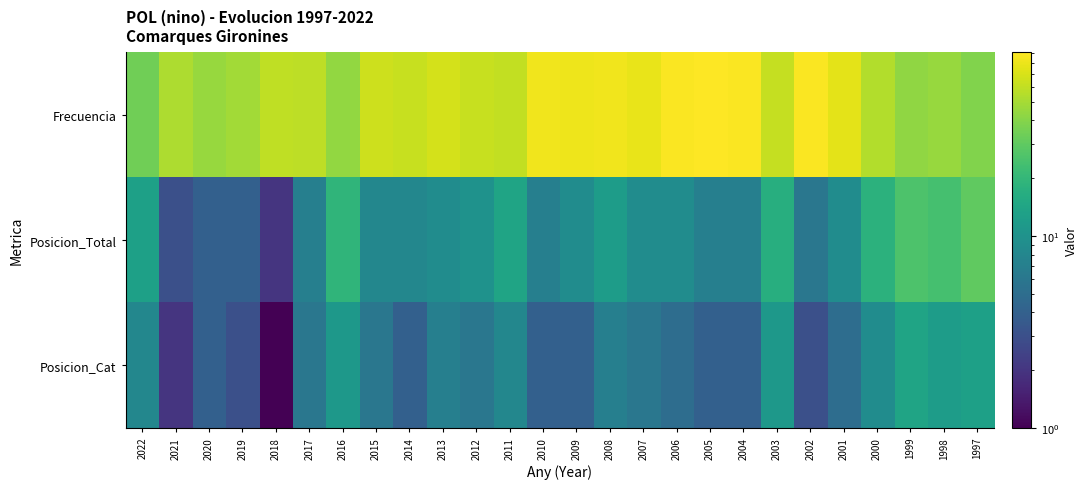

Which series has the largest range (max minus min)?

Frecuencia